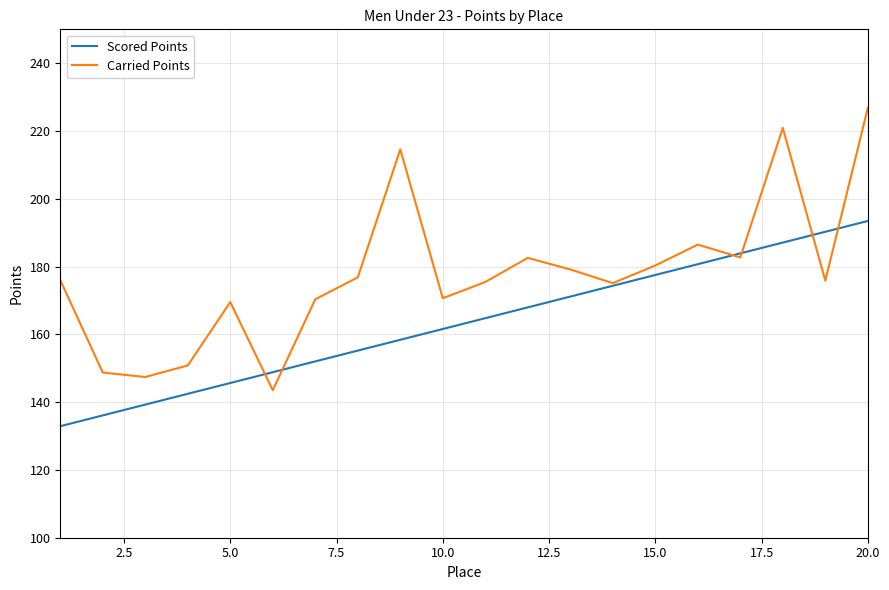

Which series has the largest total across all categories?

Carried Points